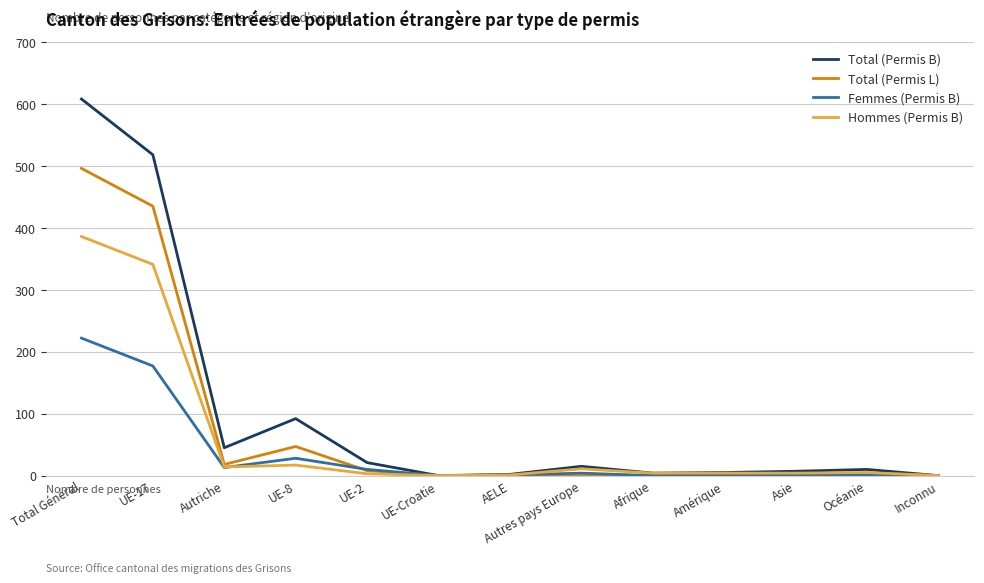

Which category has the highest value across all series?

Total Général